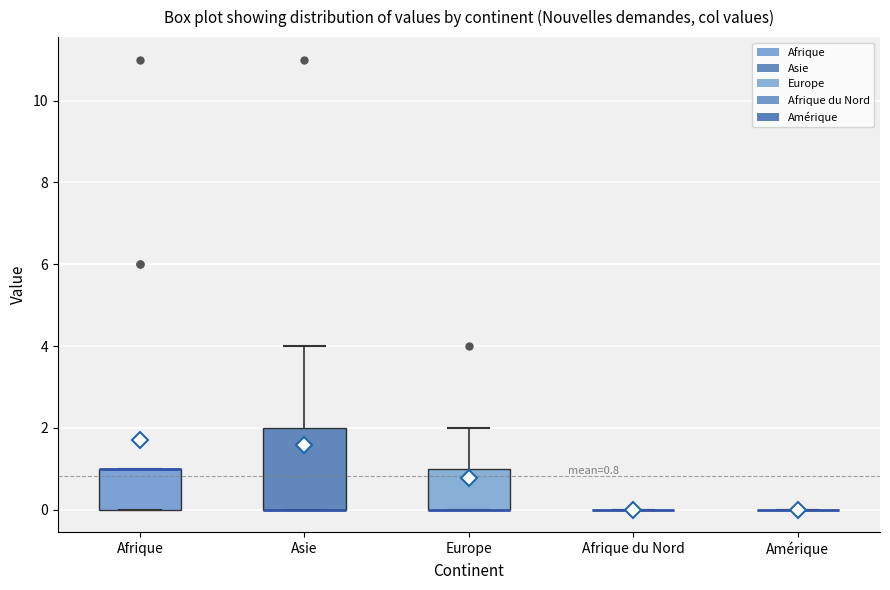

Which box is the tallest, from its lower edge to its upper edge?

Asie